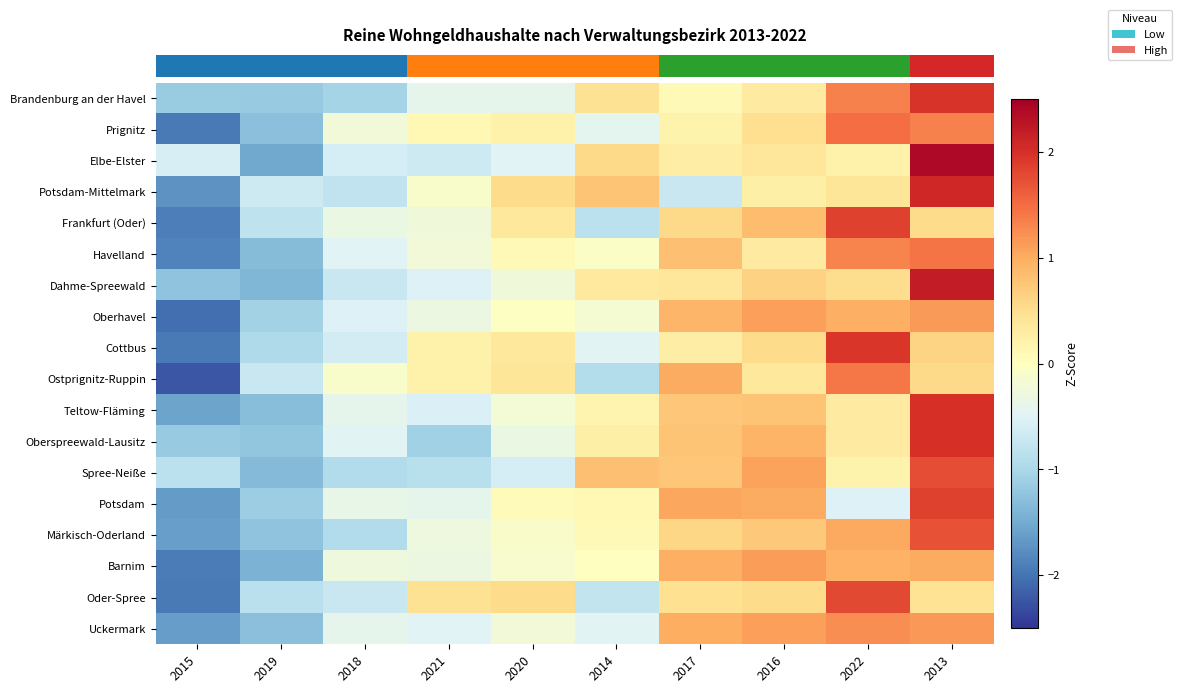

What is the difference between the highest and lowest values at 2016?

0.9